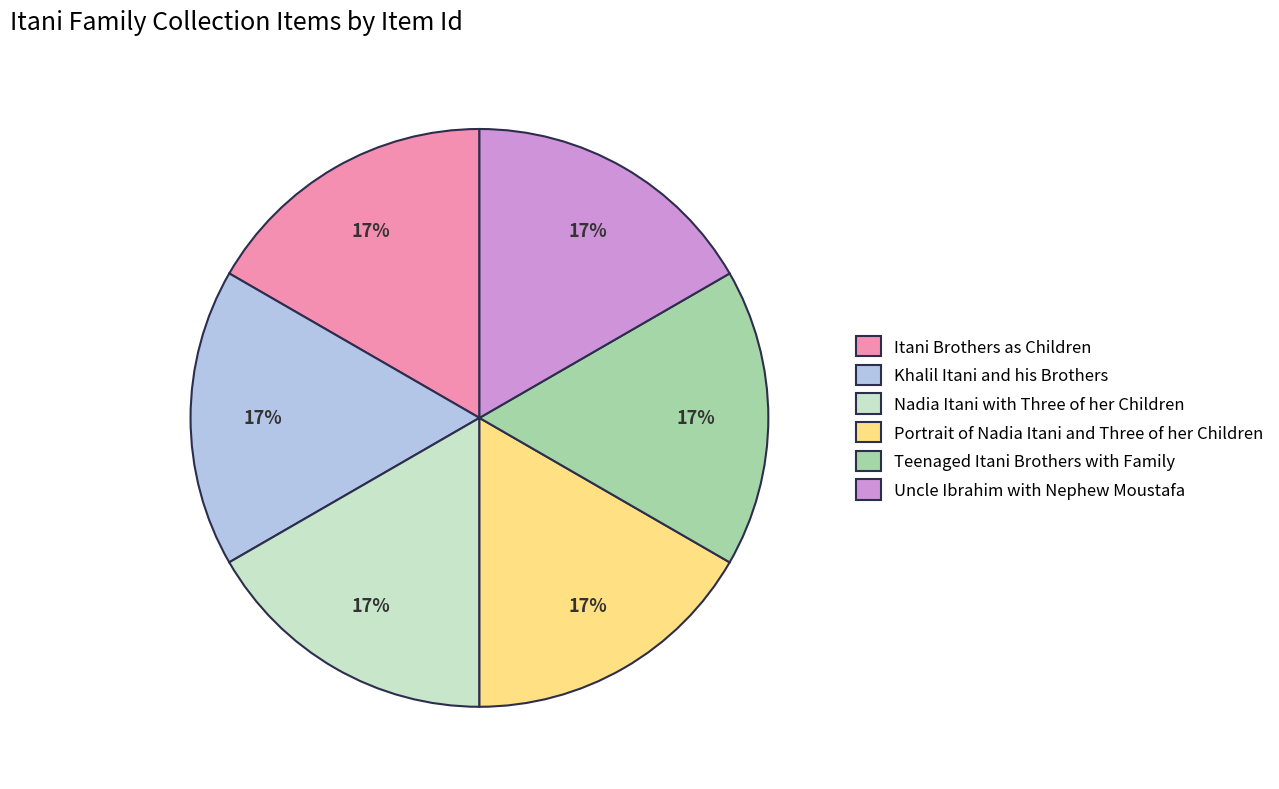

Count the number of slices in the pie.

6